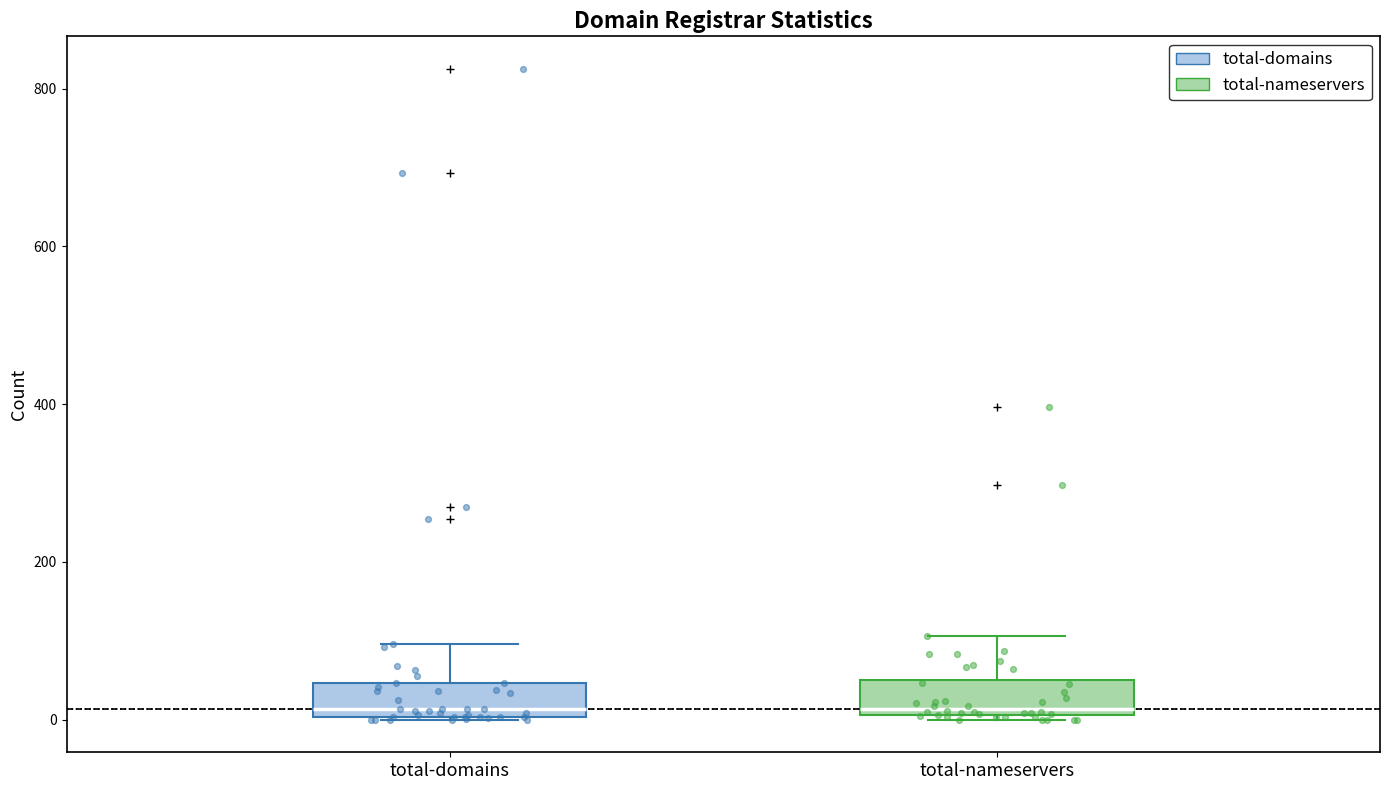

Reading left to right, transcribe this box plot: for each box, give where its median line is, the range the box spans, and where its two whiskers end, as read against the y-axis. The values are not printed on the chart, so give them approximately, as read against the axis.

total-domains: median 20, box 0 to 40, whiskers 0 to 100
total-nameservers: median 20, box 0 to 60, whiskers 0 to 100